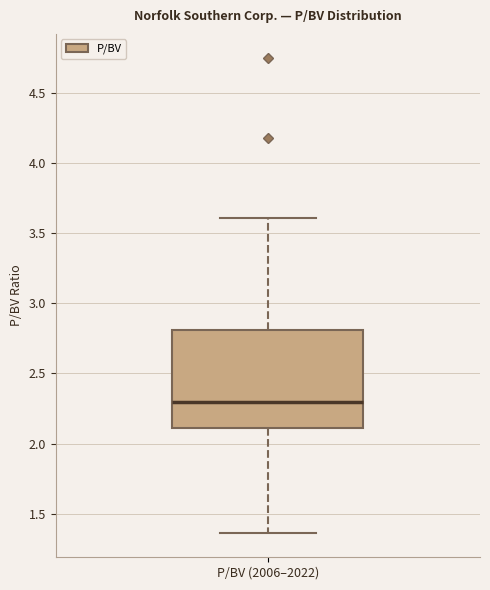

Read this box plot against the y-axis: the position of the median line, the range covered by the box, and the ends of both whiskers. The values are not printed on the chart, so give them approximately, as read against the axis.

median 2.30, box 2.10 to 2.80, whiskers 1.35 to 3.60